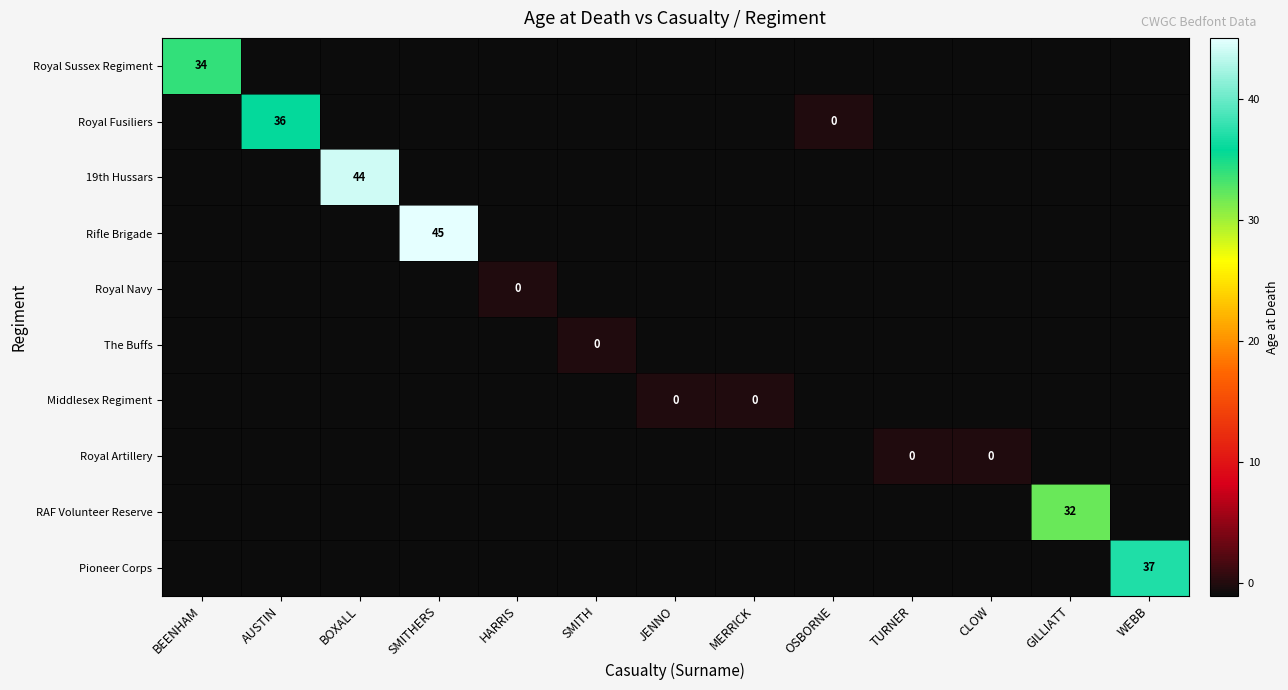

How many data points does each series have?

13